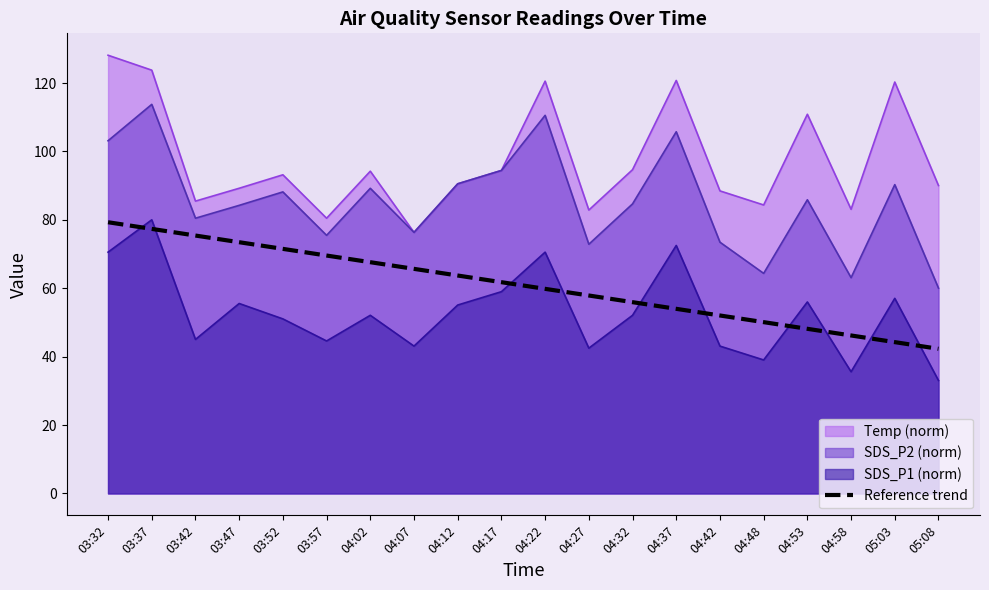

Rank the series by their average value, from highest to lowest.

Temp (norm), SDS_P2 (norm), Reference trend, SDS_P1 (norm)